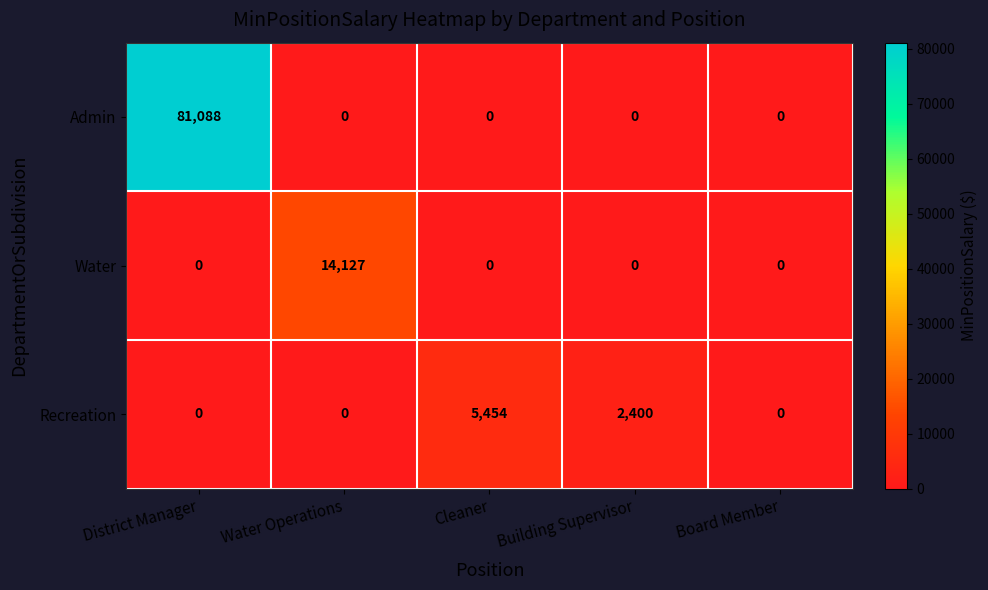

Reading left to right, extract all data points from this chart.

Admin: District Manager=81088	Water Operations=0	Cleaner=0	Building Supervisor=0	Board Member=0
Water: District Manager=0	Water Operations=14127	Cleaner=0	Building Supervisor=0	Board Member=0
Recreation: District Manager=0	Water Operations=0	Cleaner=5454	Building Supervisor=2400	Board Member=0